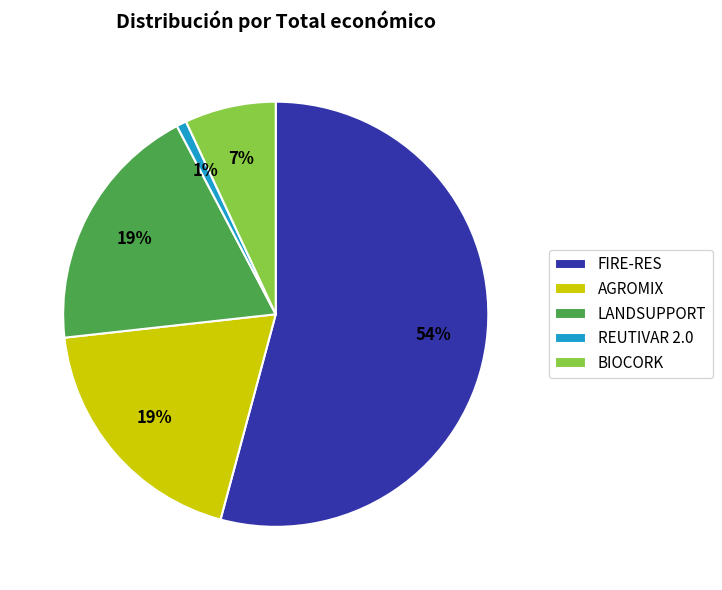

Count the number of slices in the pie.

5